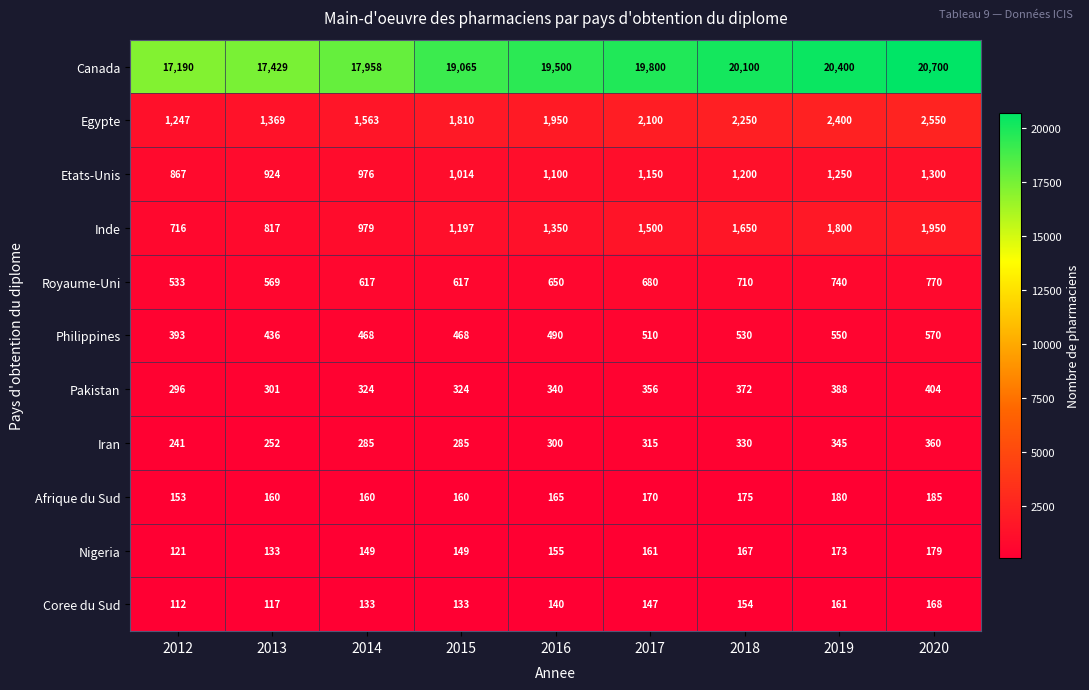

The value of Canada at 2013 is 17429. True or false?

True